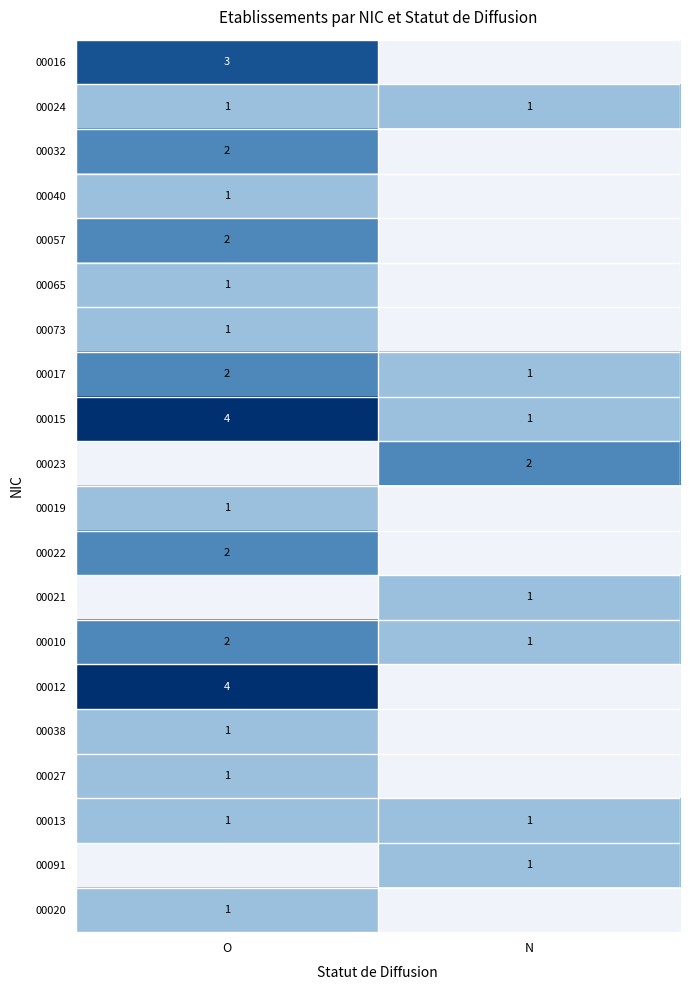

The 00017 series shows 1 at N. True or false?

True